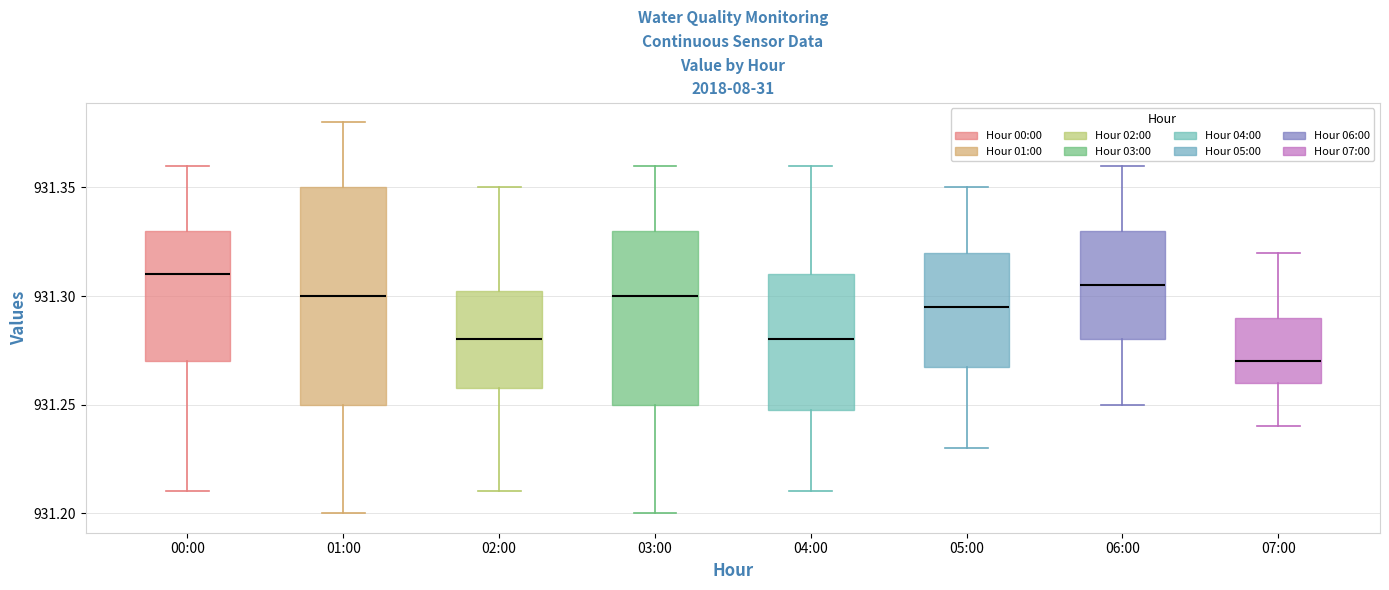

Reading left to right, read every box against the y-axis: the position of its median line, the range the box covers, and the ends of its whiskers. The values are not printed on the chart, so give them approximately, as read against the axis.

00:00: median 931.310, box 931.270 to 931.330, whiskers 931.210 to 931.360
01:00: median 931.300, box 931.250 to 931.350, whiskers 931.200 to 931.380
02:00: median 931.280, box 931.260 to 931.305, whiskers 931.210 to 931.350
03:00: median 931.300, box 931.250 to 931.330, whiskers 931.200 to 931.360
04:00: median 931.280, box 931.250 to 931.310, whiskers 931.210 to 931.360
05:00: median 931.295, box 931.270 to 931.320, whiskers 931.230 to 931.350
06:00: median 931.305, box 931.280 to 931.330, whiskers 931.250 to 931.360
07:00: median 931.270, box 931.260 to 931.290, whiskers 931.240 to 931.320